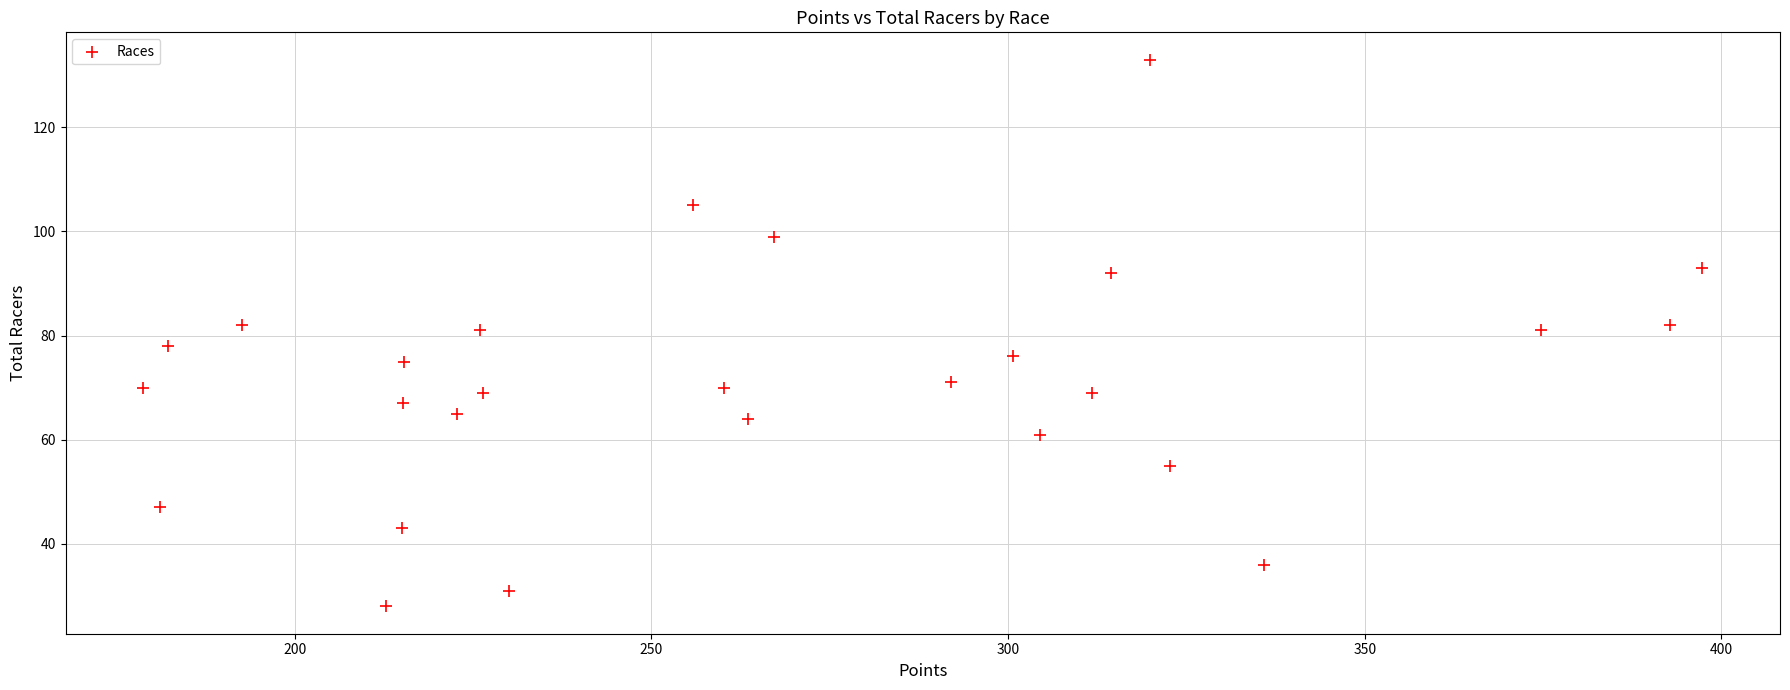

What is the range of Y values (max minus min)?

105